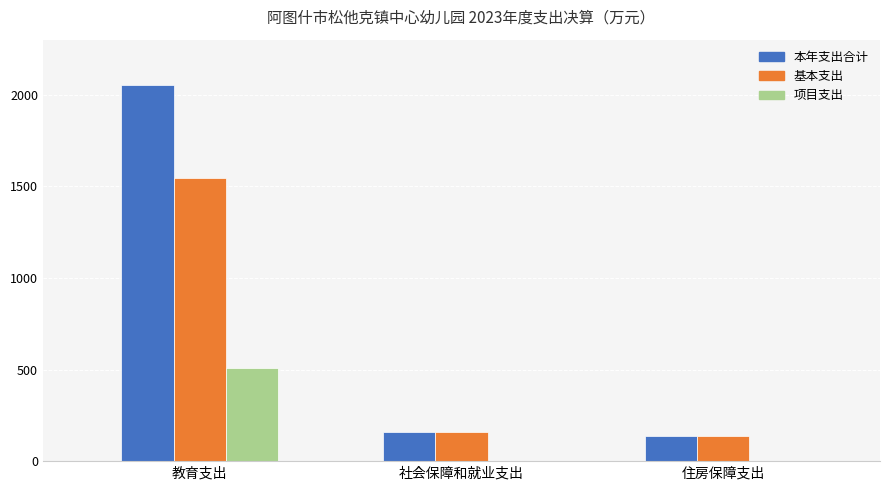

What is the greatest value displayed?

2053.2